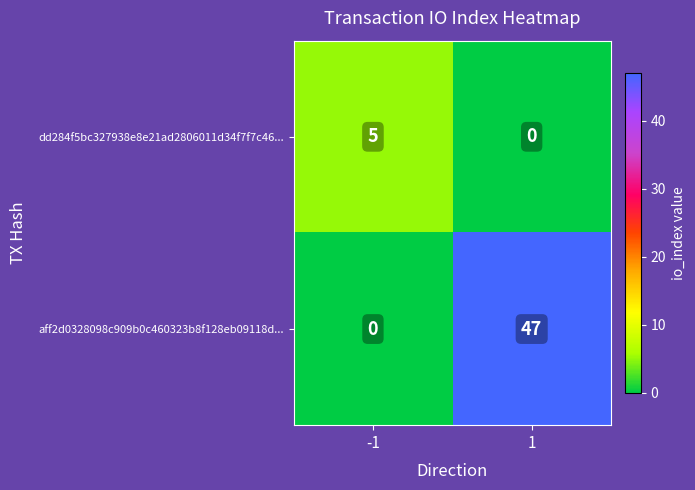

At how many categories does at least one series exceed 26?

1